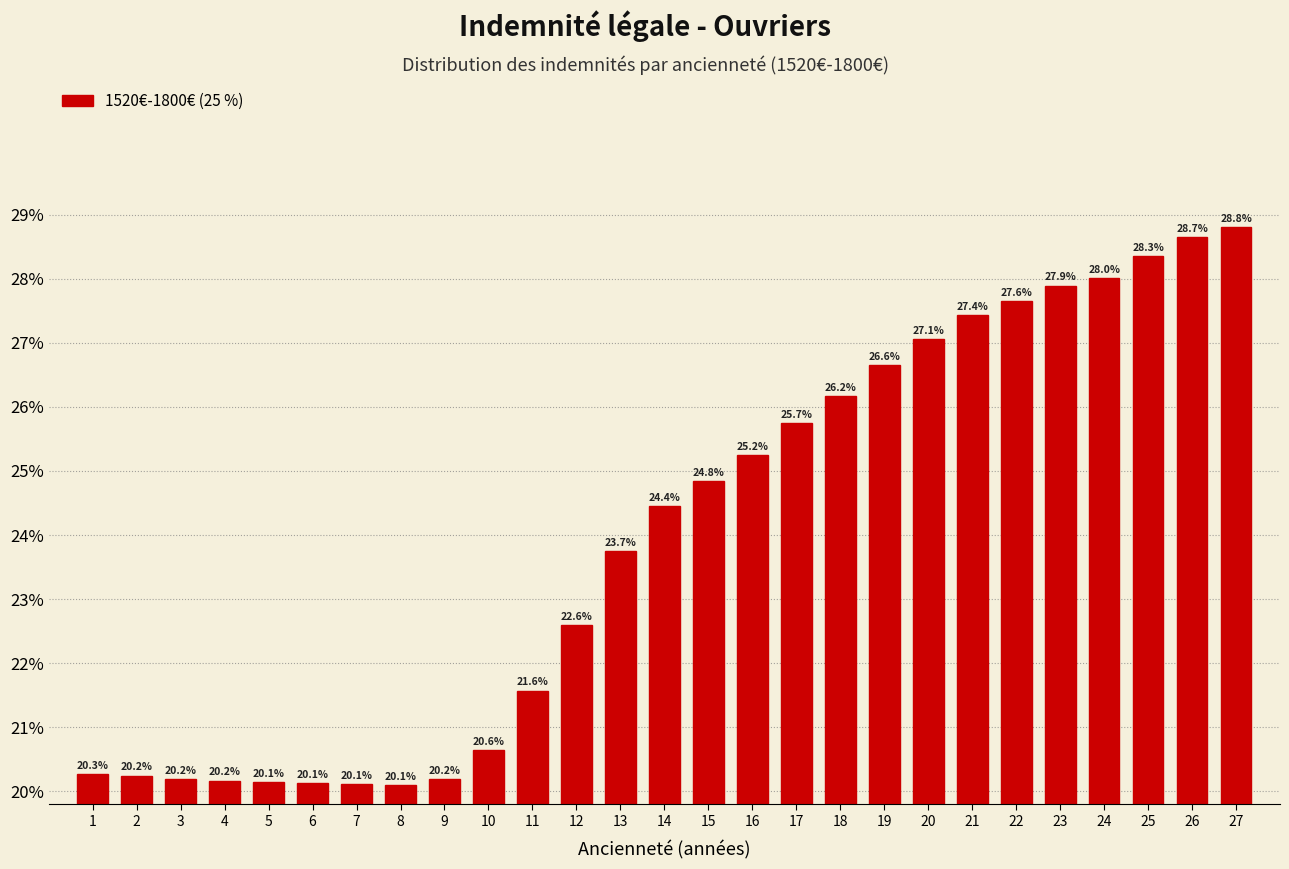

Does the chart contain any negative values?

No